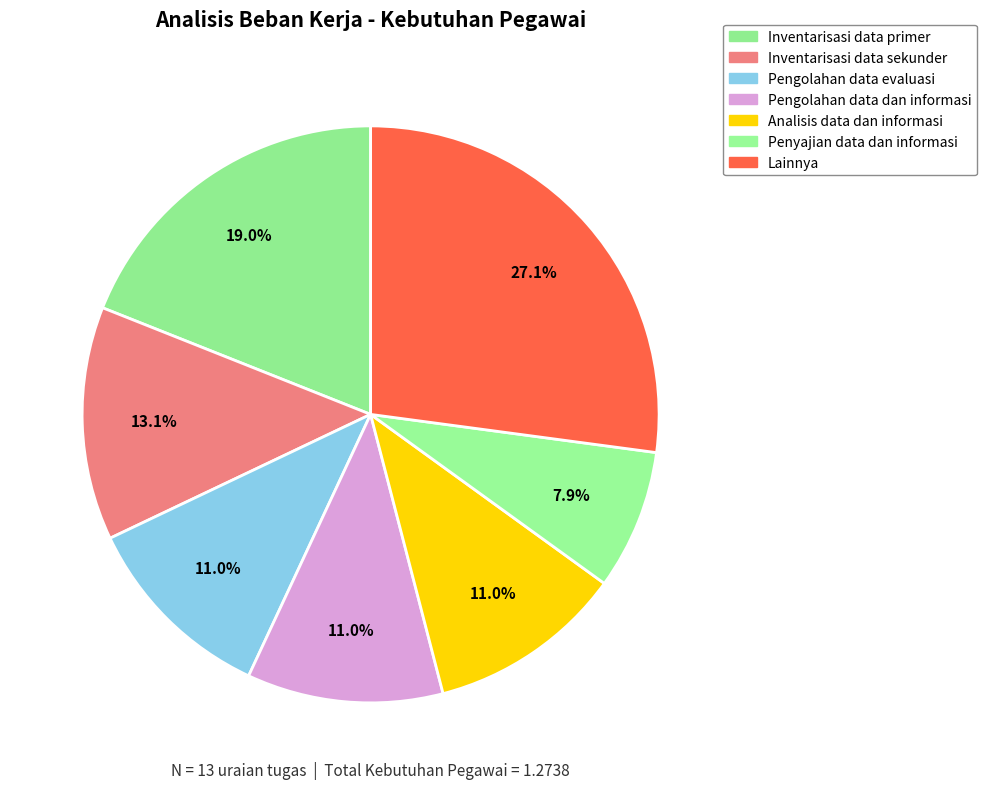

How many segments does this pie chart have?

7